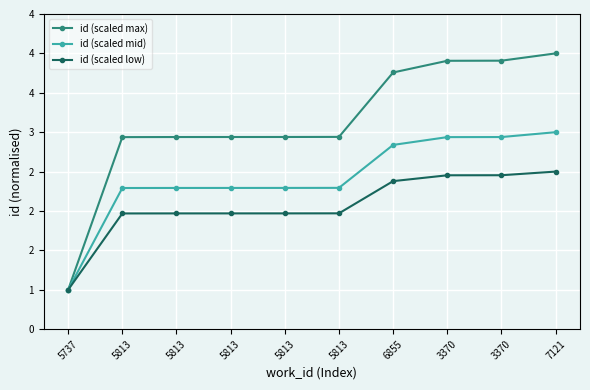

Does the chart have visible grid lines?

Yes